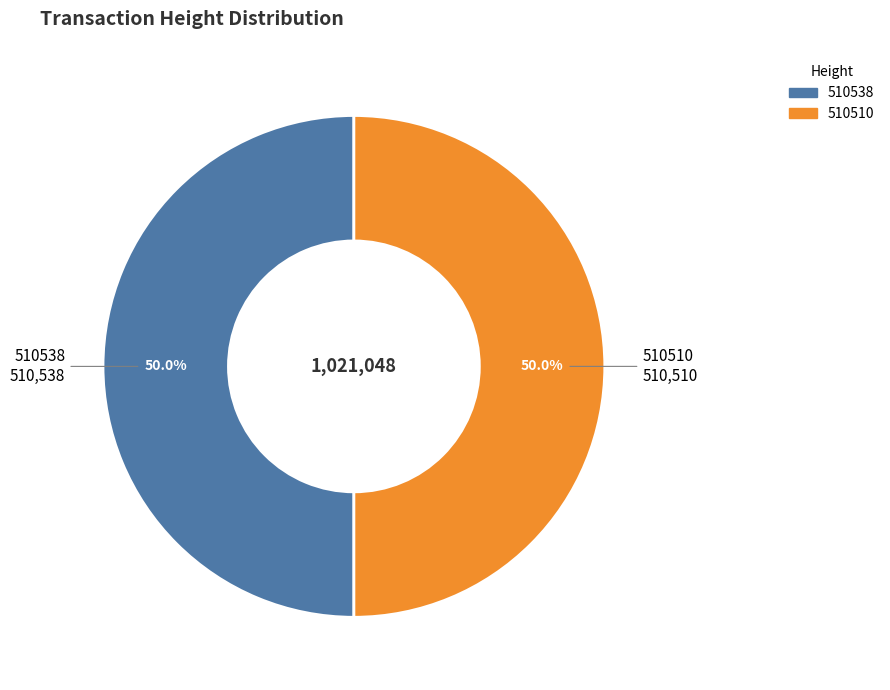

To the nearest percent, what portion does 510538 represent?

50%